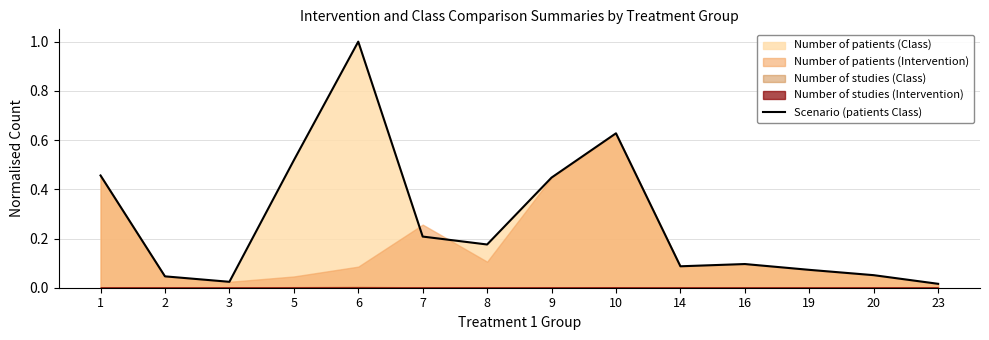

The value at 8 is 0.2. True or false?

True